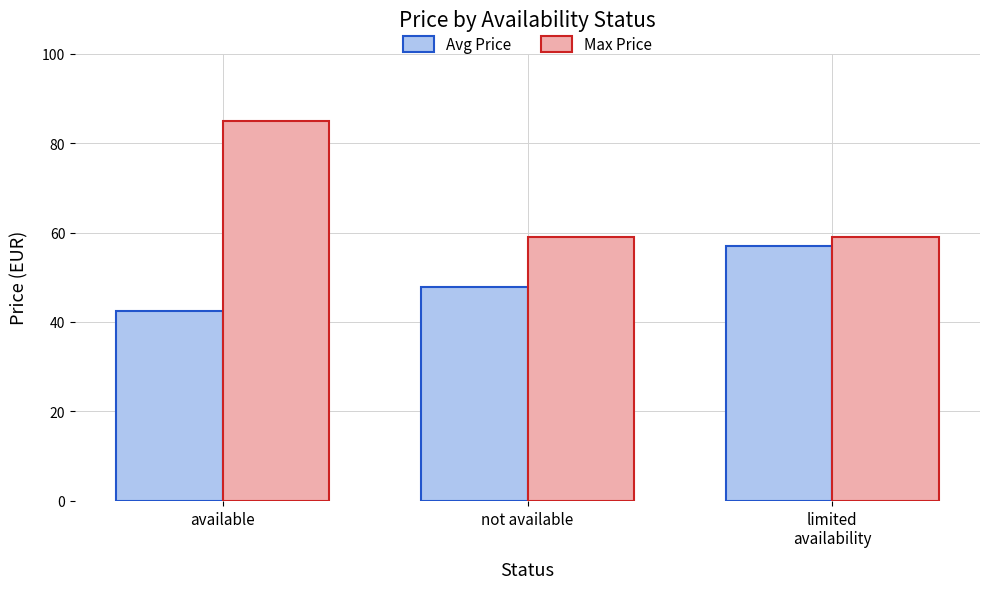

Does the chart contain stacked bars?

No